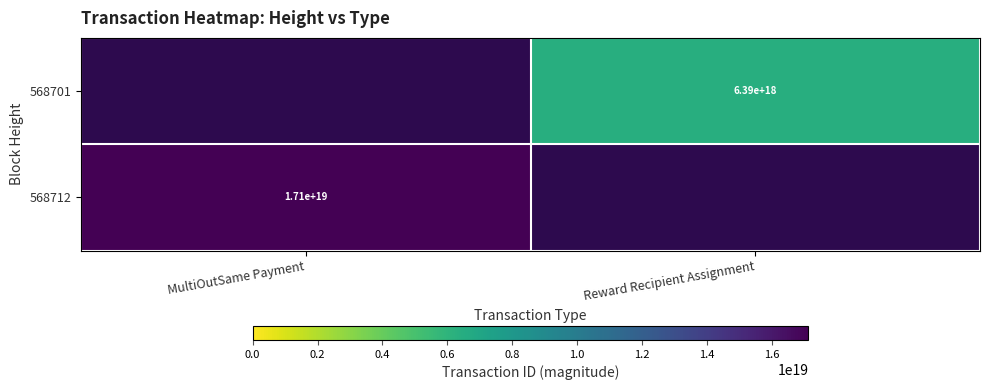

Between MultiOutSame Payment and Reward Recipient Assignment, which is larger?

Reward Recipient Assignment